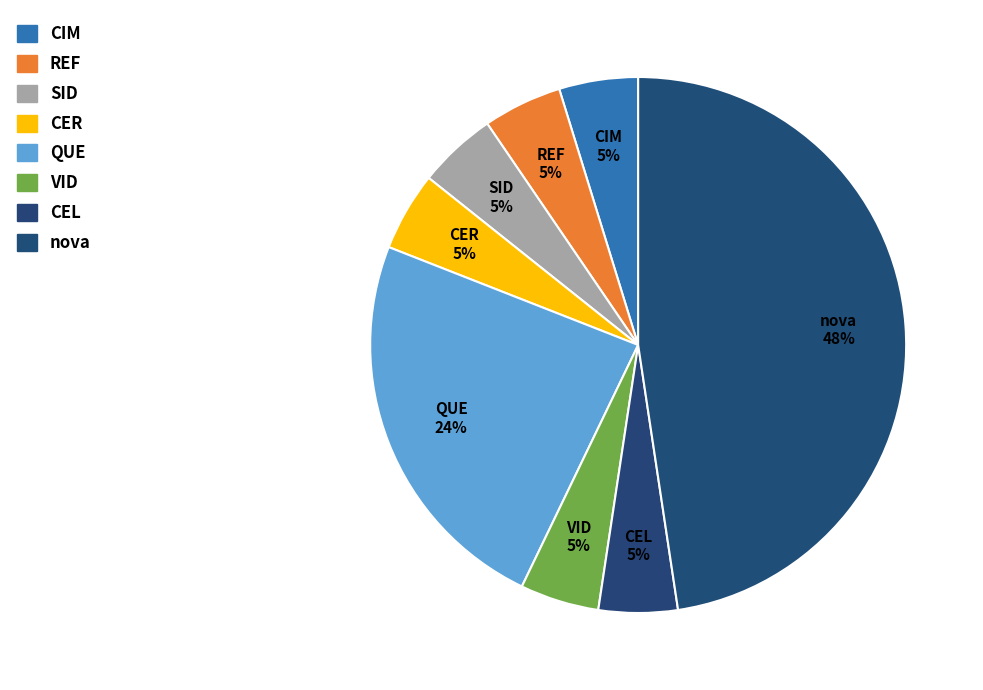

To the nearest percent, what is the average slice percentage?

12%